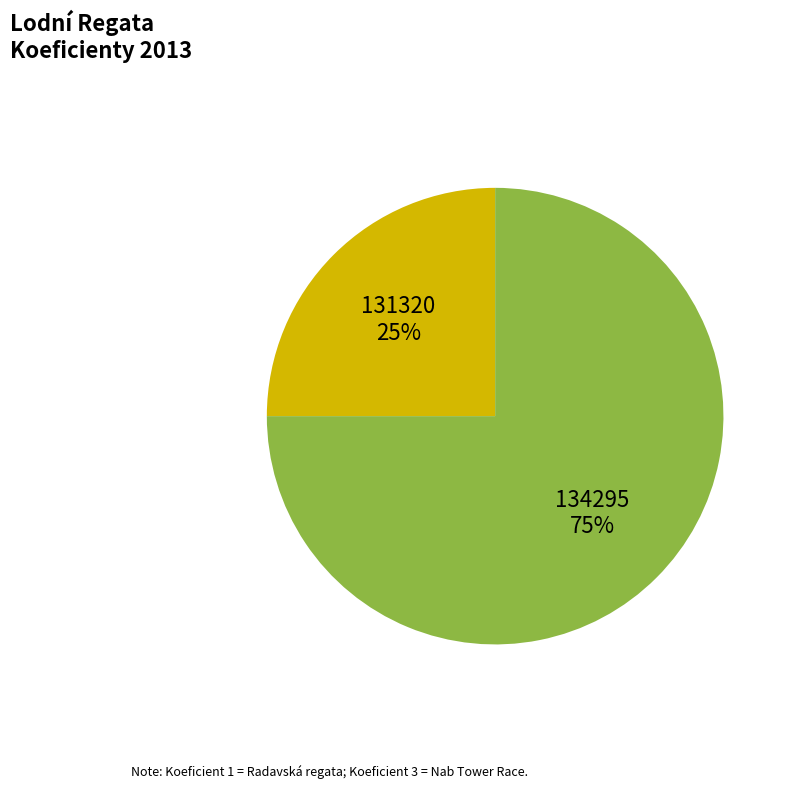

To the nearest percent, what is the average slice percentage?

50%